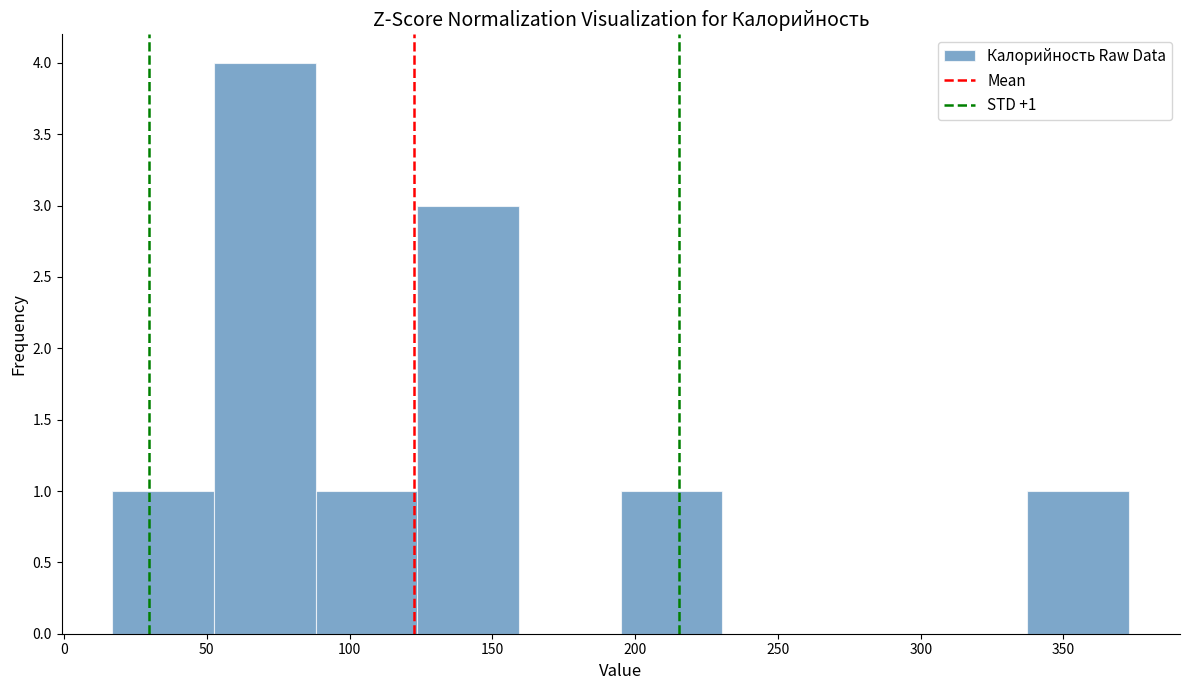

Over which range of the x-axis is the bar tallest?

55 to 90